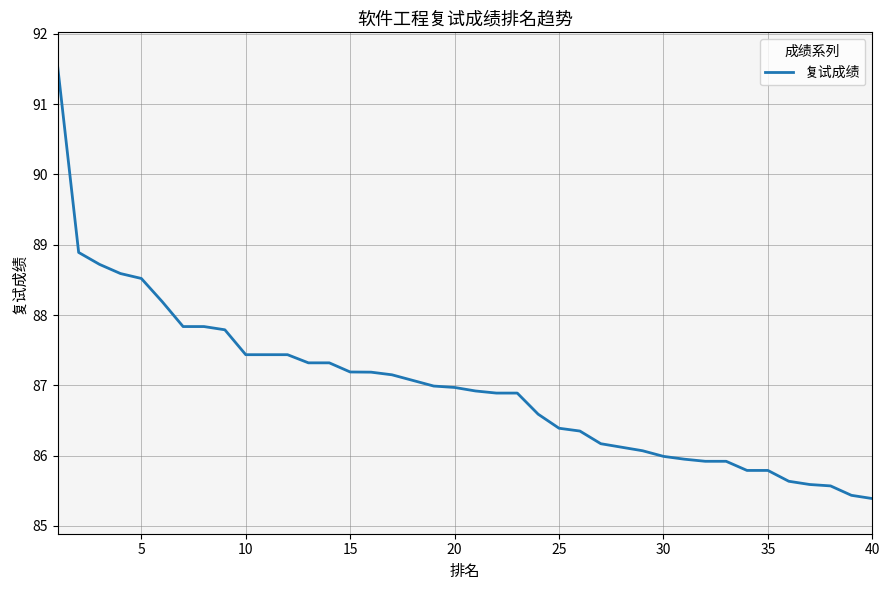

What is the greatest value displayed?

91.5